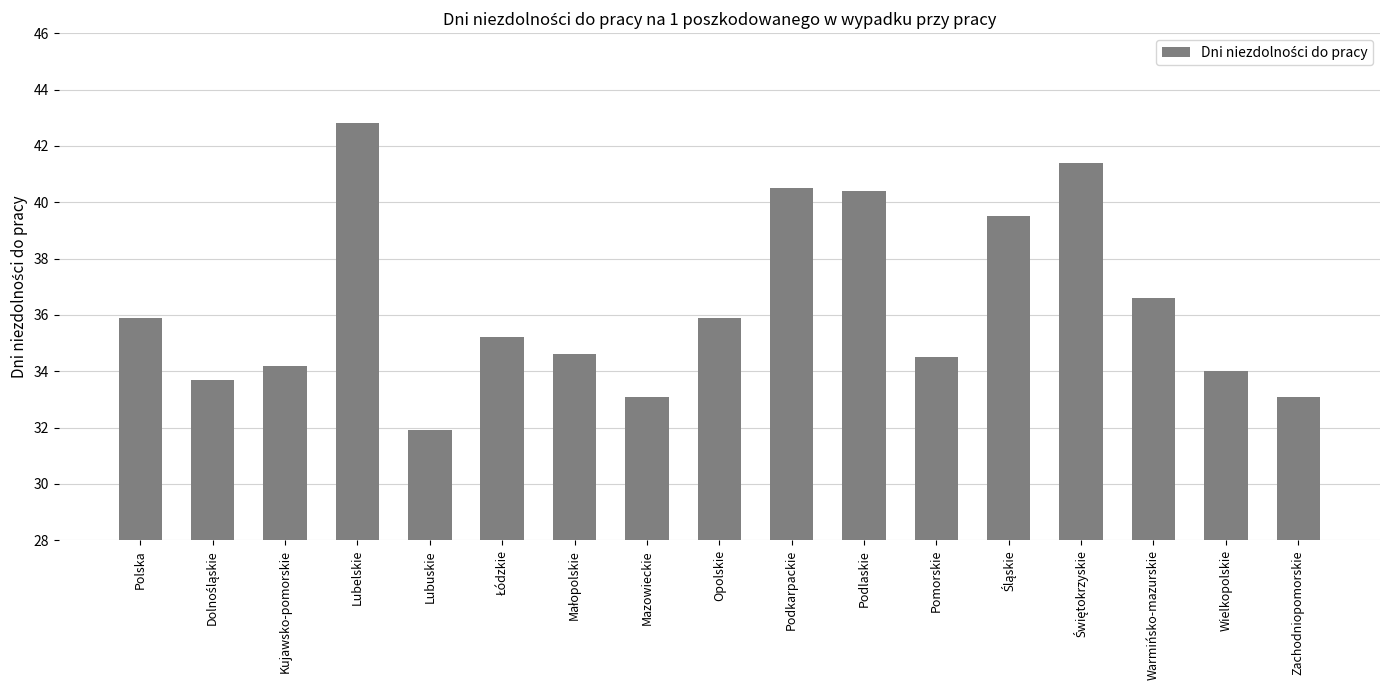

Reading right to left, list all the values displayed in this chart.

33.1	34.0	36.6	41.4	39.5	34.5	40.4	40.5	35.9	33.1	34.6	35.2	31.9	42.8	34.2	33.7	35.9